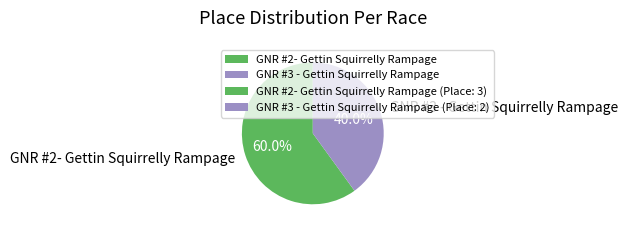

True or false: GNR #2- Gettin Squirrelly Rampage accounts for 60% of the total.

True